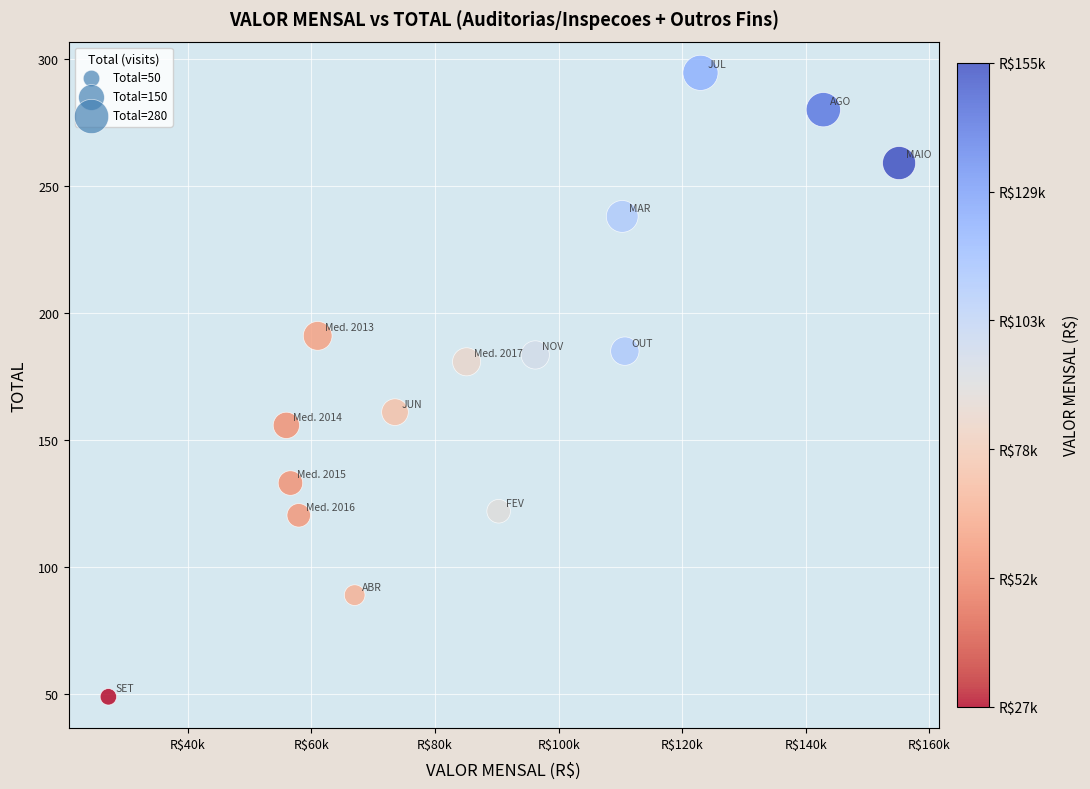

What is the range of Y values (max minus min)?

245.5